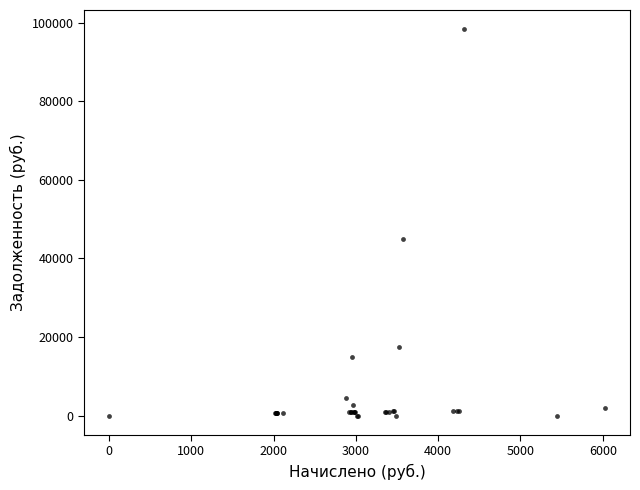

What Y value in the scatter plot is closest to 49147?

44819.2